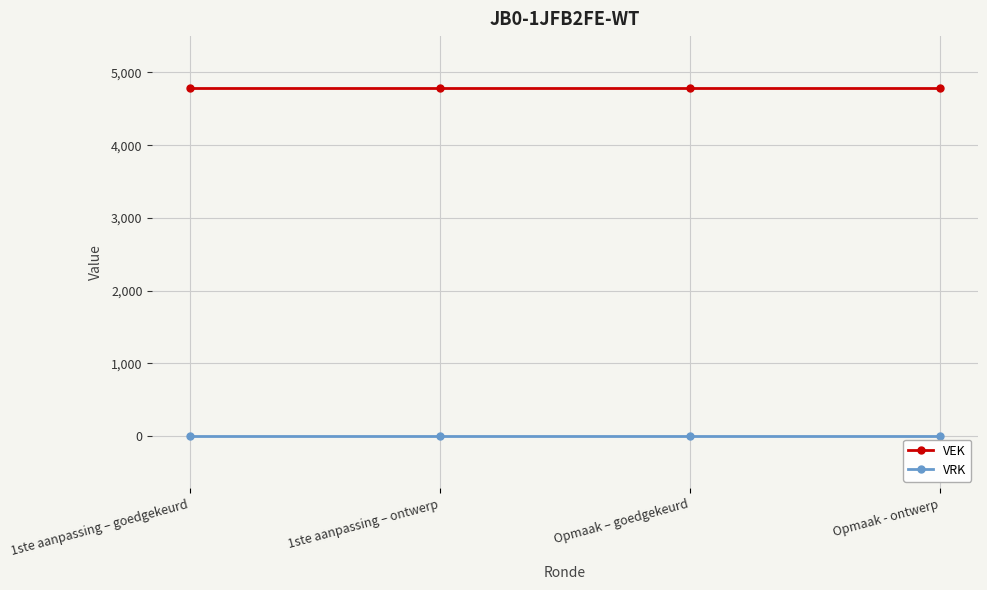

Reading left to right, what are all the values shown in this chart?

VEK: 1ste aanpassing – goedgekeurd=4783	1ste aanpassing – ontwerp=4783	Opmaak – goedgekeurd=4783	Opmaak - ontwerp=4783
VRK: 1ste aanpassing – goedgekeurd=0	1ste aanpassing – ontwerp=0	Opmaak – goedgekeurd=0	Opmaak - ontwerp=0